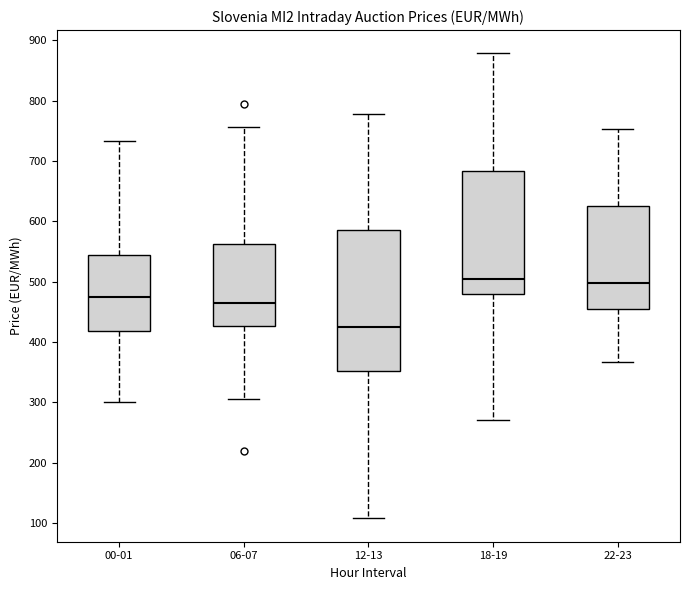

Where does the median line of the box for 06-07 sit on the y-axis? The values are not printed on the chart, so give them approximately, as read against the axis.

470